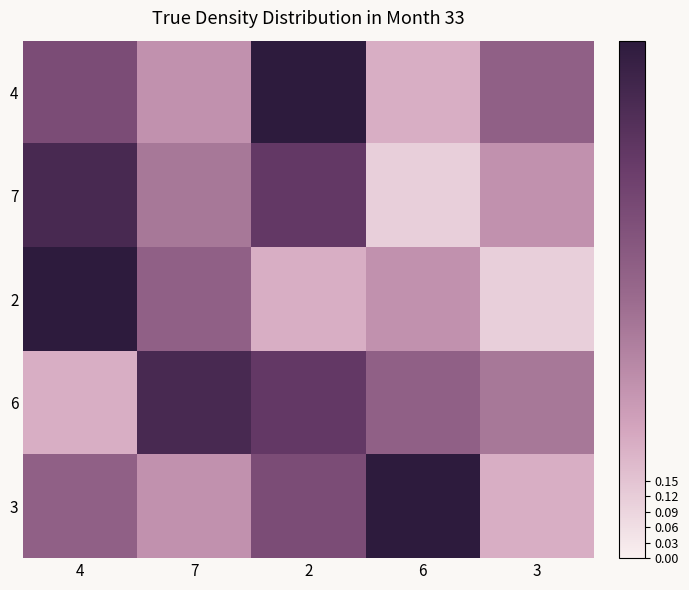

What is the total value across all series at 7?

2.6